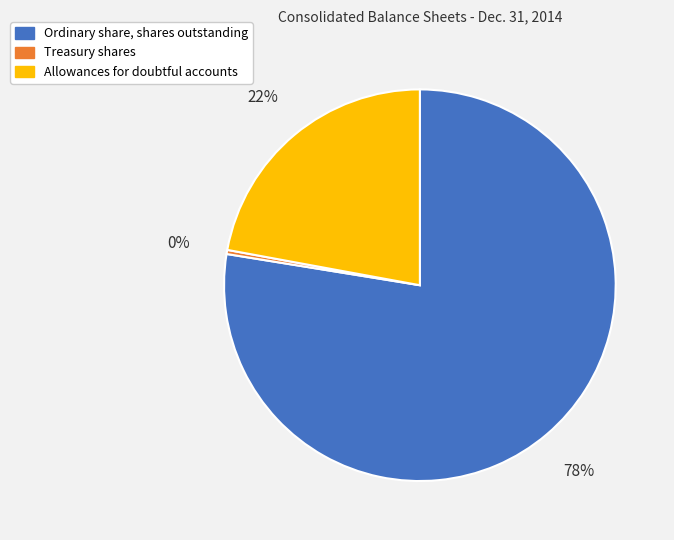

To the nearest percent, what portion does Allowances for doubtful accounts represent?

22%